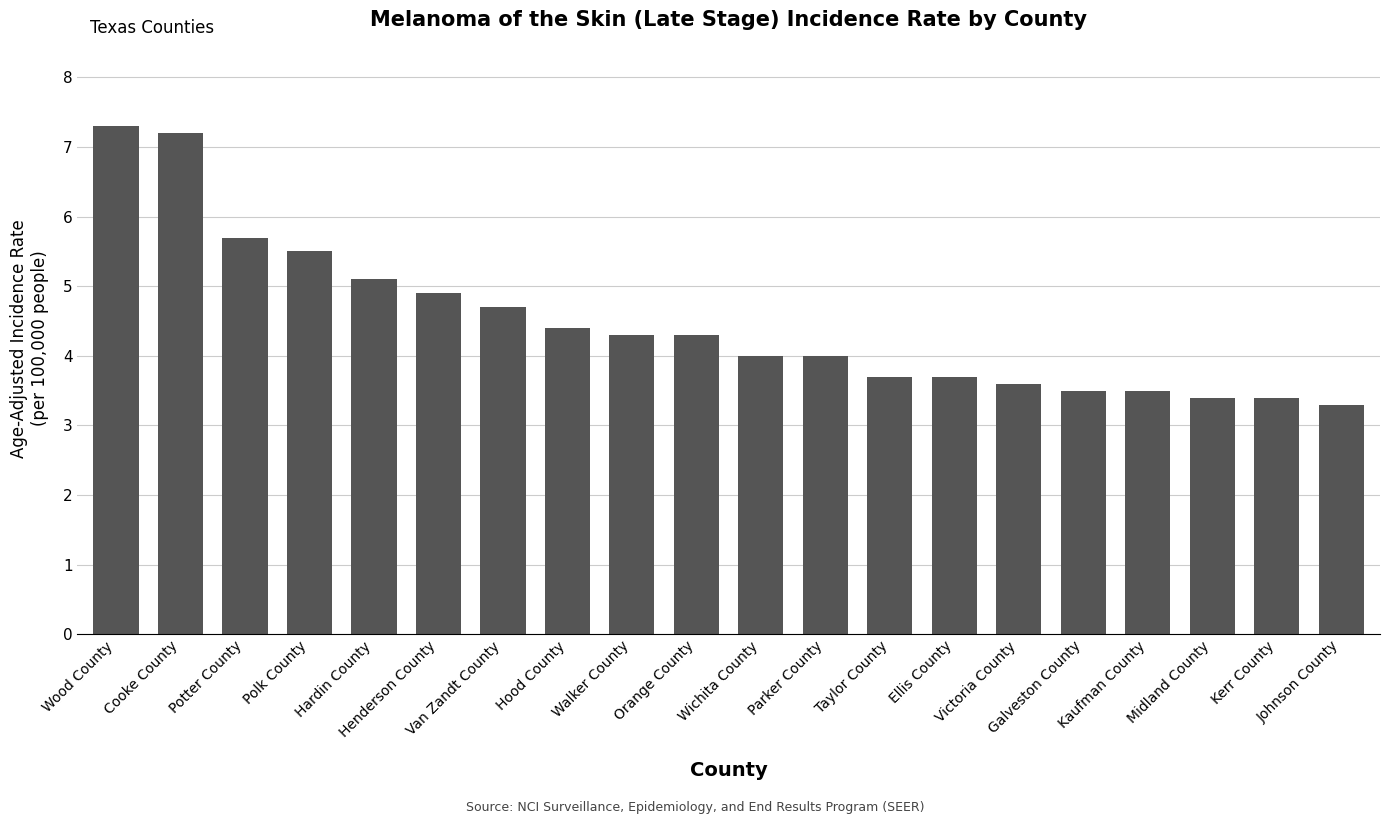

What is the value of the 1st bar from the left?

7.3